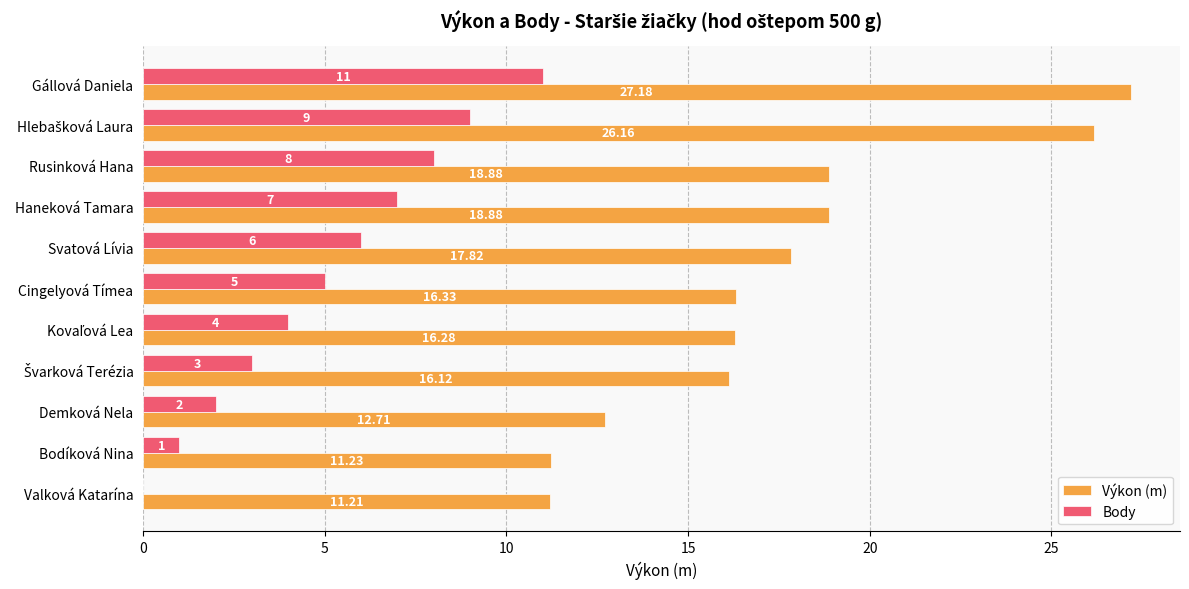

What is the sum of the Výkon (m) values at Haneková Tamara and Bodíková Nina?

30.1